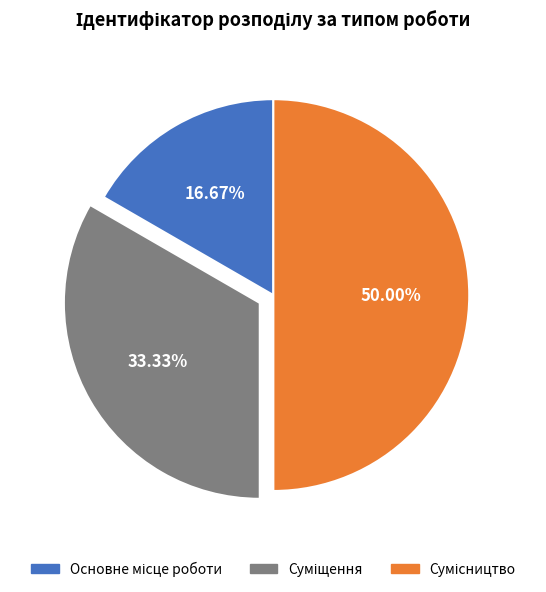

Does any single category account for the majority?

No